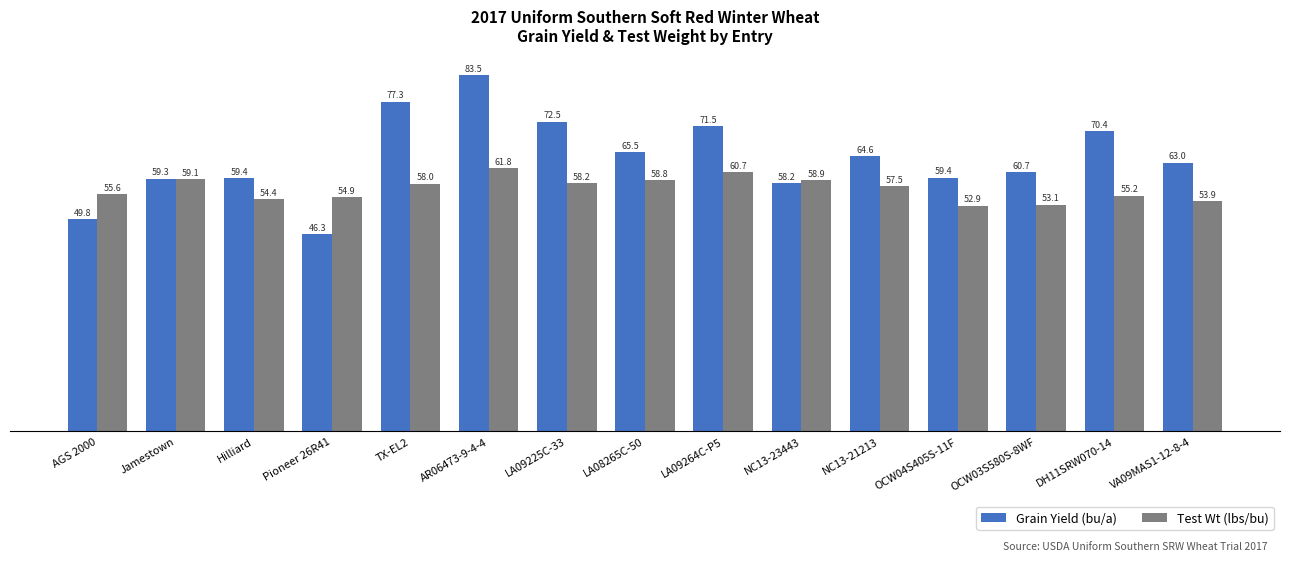

How many distinct data groups are displayed?

2